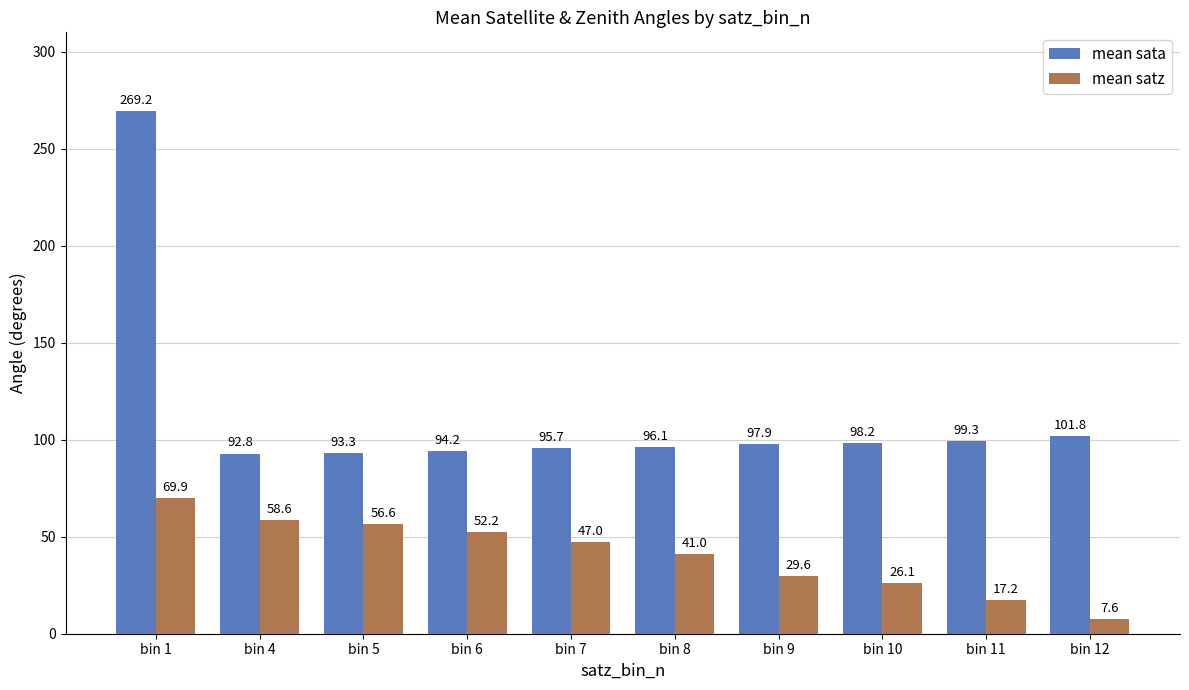

What is the value of the mean satz bar at the 9th from the left?

17.2